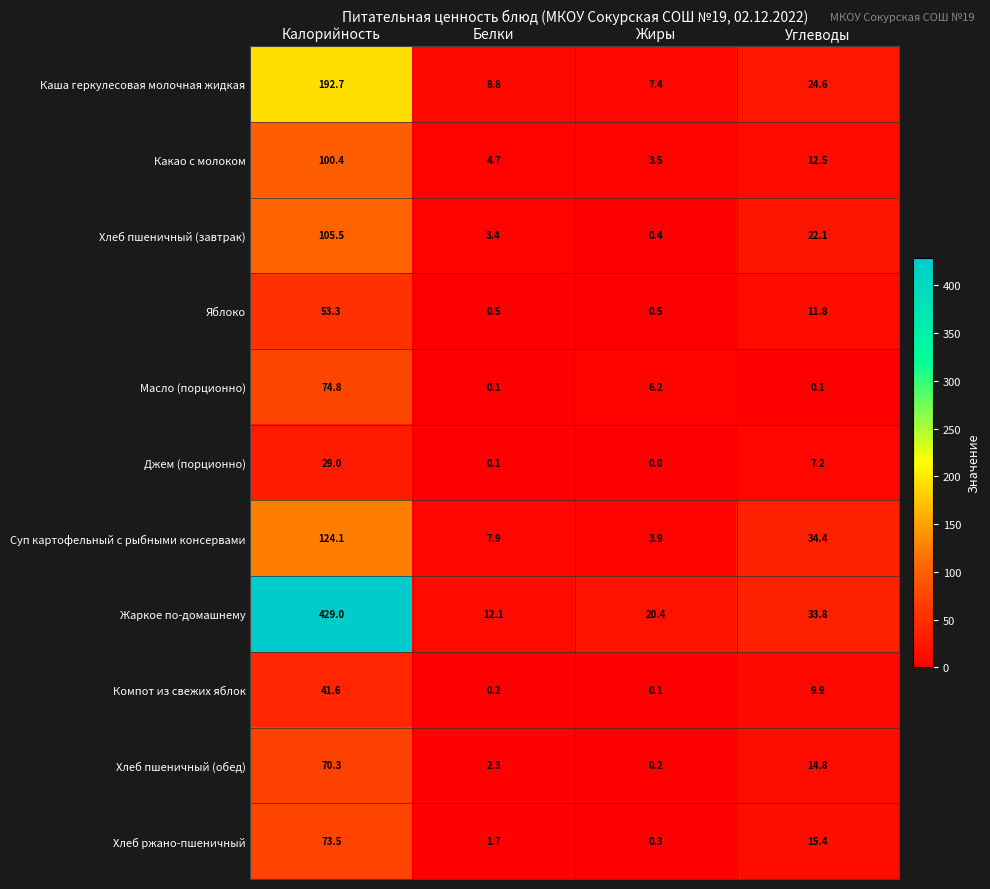

The Хлеб пшеничный (обед) series shows 1.5 at Белки. True or false?

False